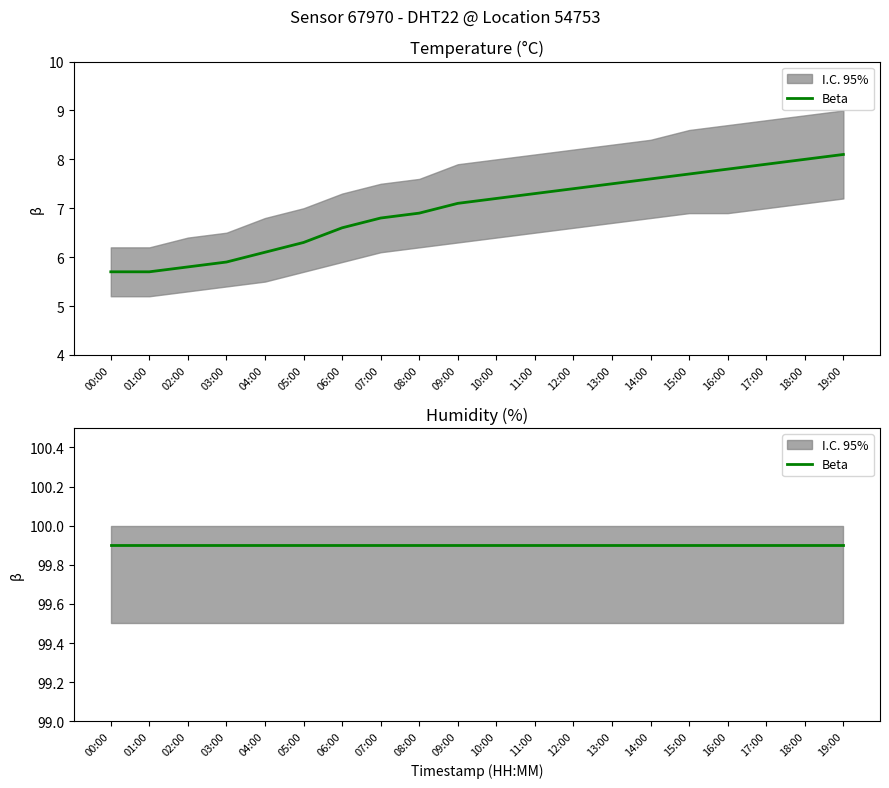

True or false: the data shows 8.0 at 18:00.

True